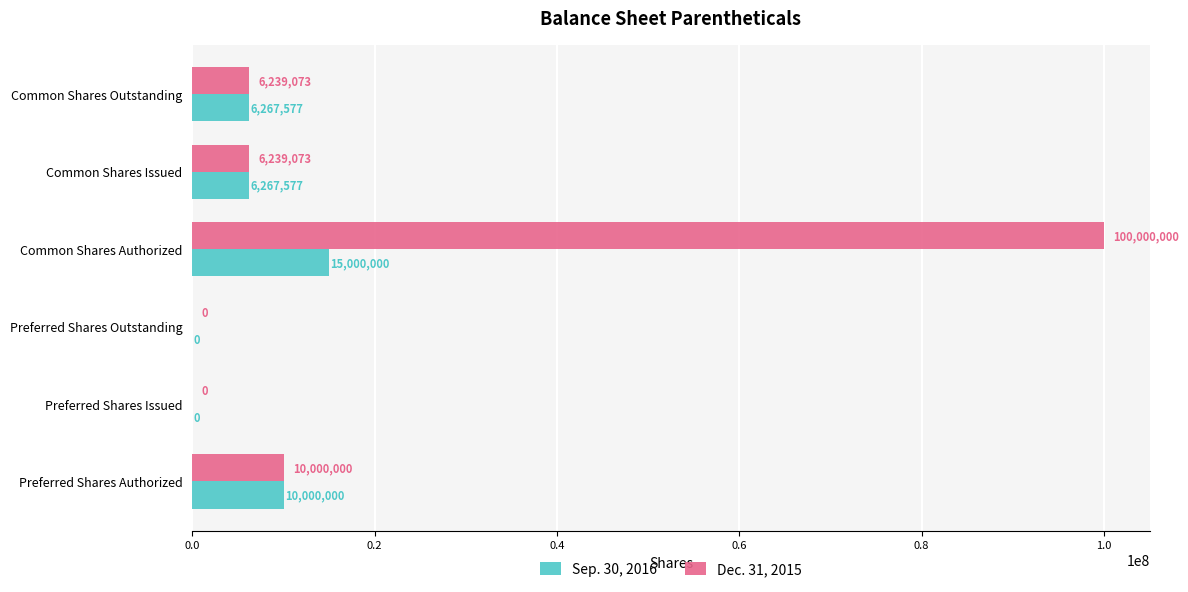

The Sep. 30, 2016 series shows 4816184 at Preferred Shares Issued. True or false?

False